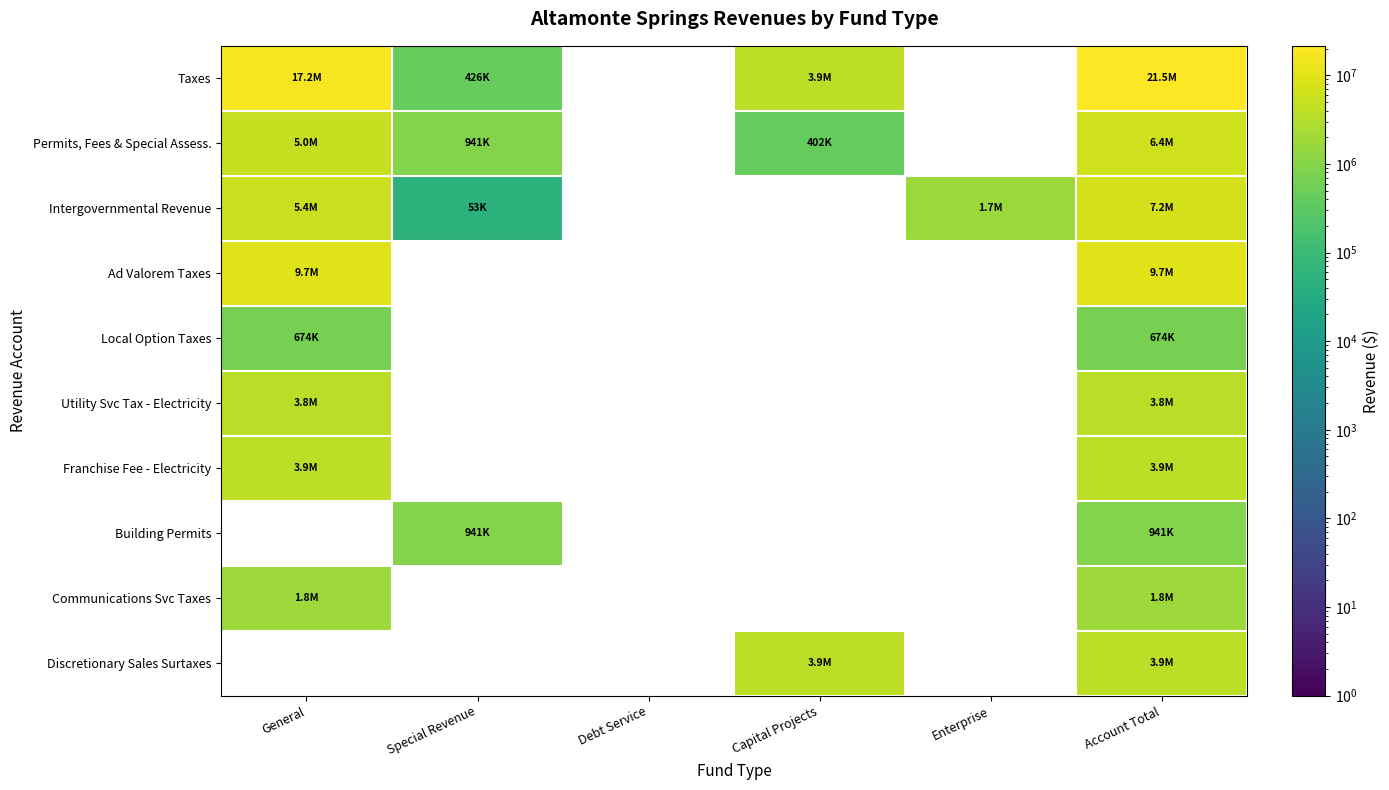

Is the value of Intergovernmental Revenue at Special Revenue greater than the value of Franchise Fee - Electricity at Debt Service?

Yes